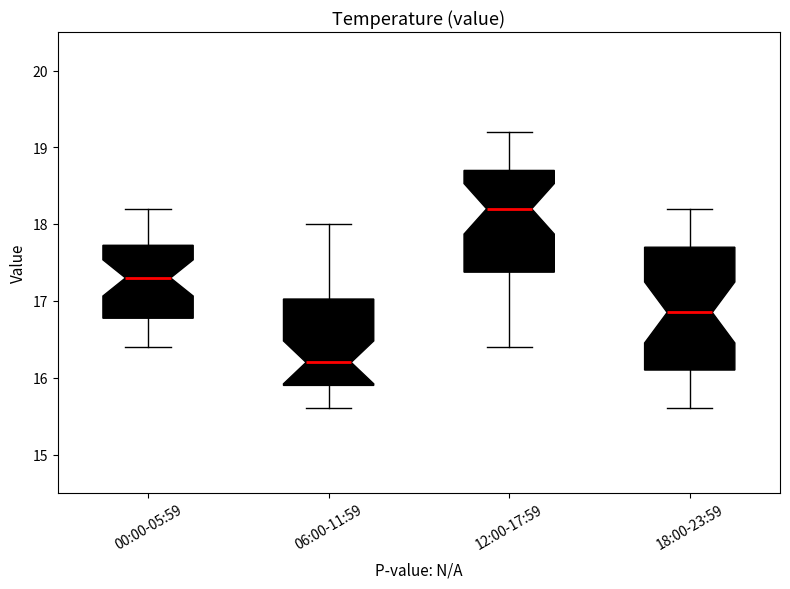

Where is the lower edge of the box for 00:00-05:59 on the y-axis? The values are not printed on the chart, so give them approximately, as read against the axis.

16.8